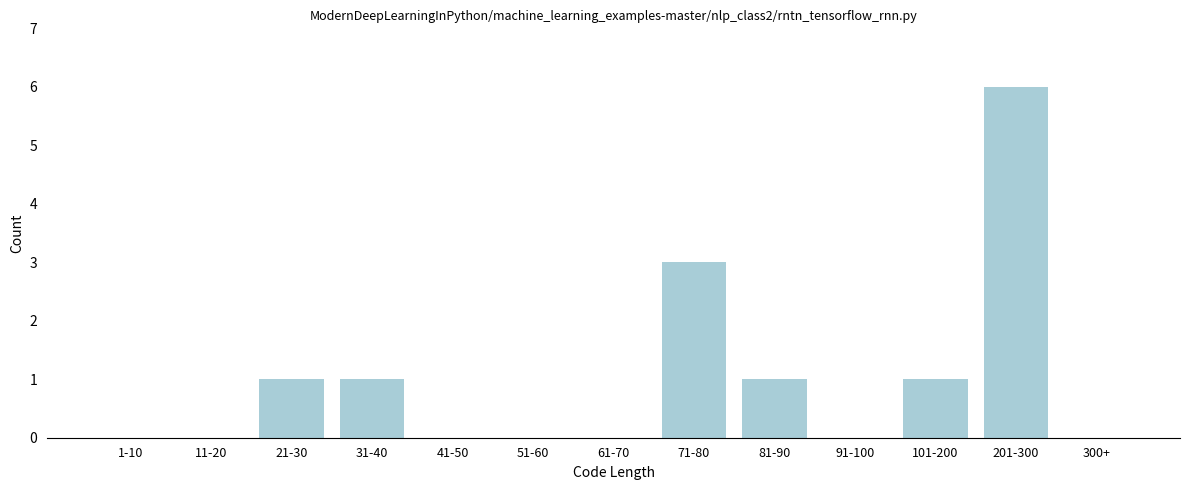

Reading left to right, what are all the values shown in this chart?

1-10=0	11-20=0	21-30=1	31-40=1	41-50=0	51-60=0	61-70=0	71-80=3	81-90=1	91-100=0	101-200=1	201-300=6	300+=0